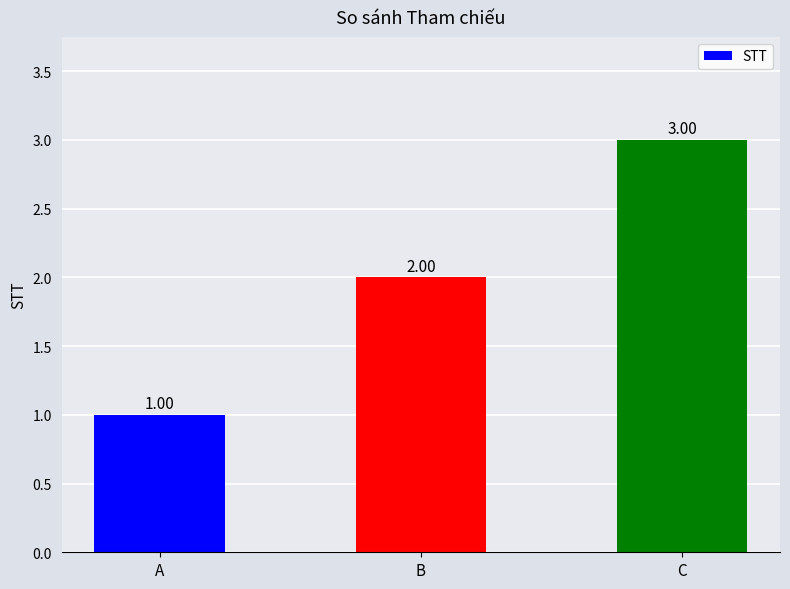

The value at A is 1. True or false?

True